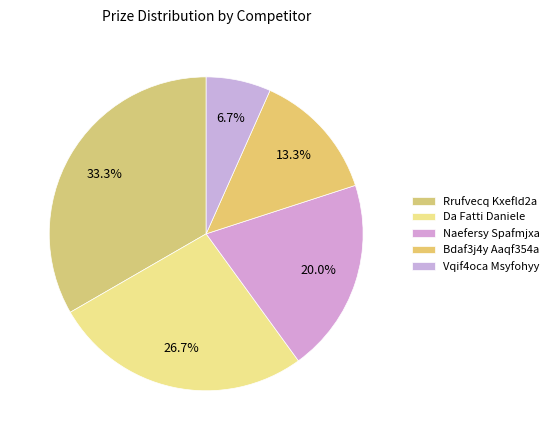

Combined, do Bdaf3j4y Aaqf354a and Naefersy Spafmjxa account for over 50%?

No